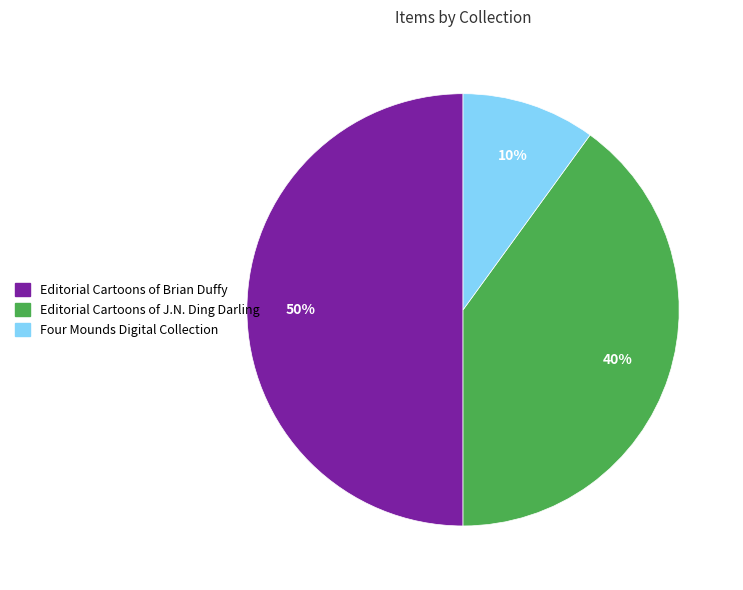

To the nearest percent, what is the average slice percentage?

33%